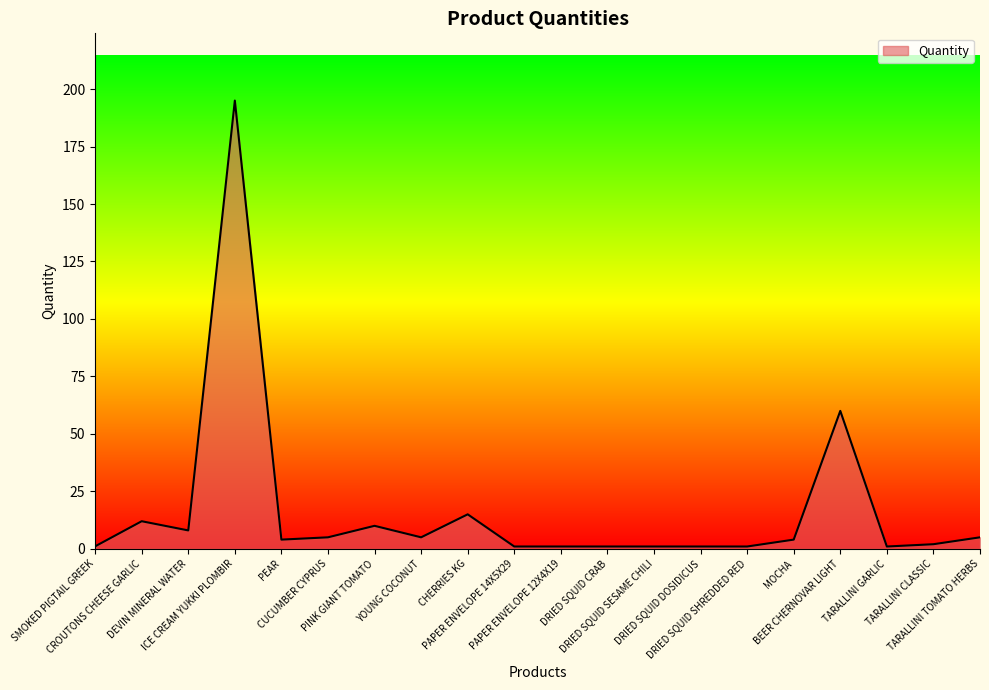

What is the difference between the maximum and minimum values?

194.0